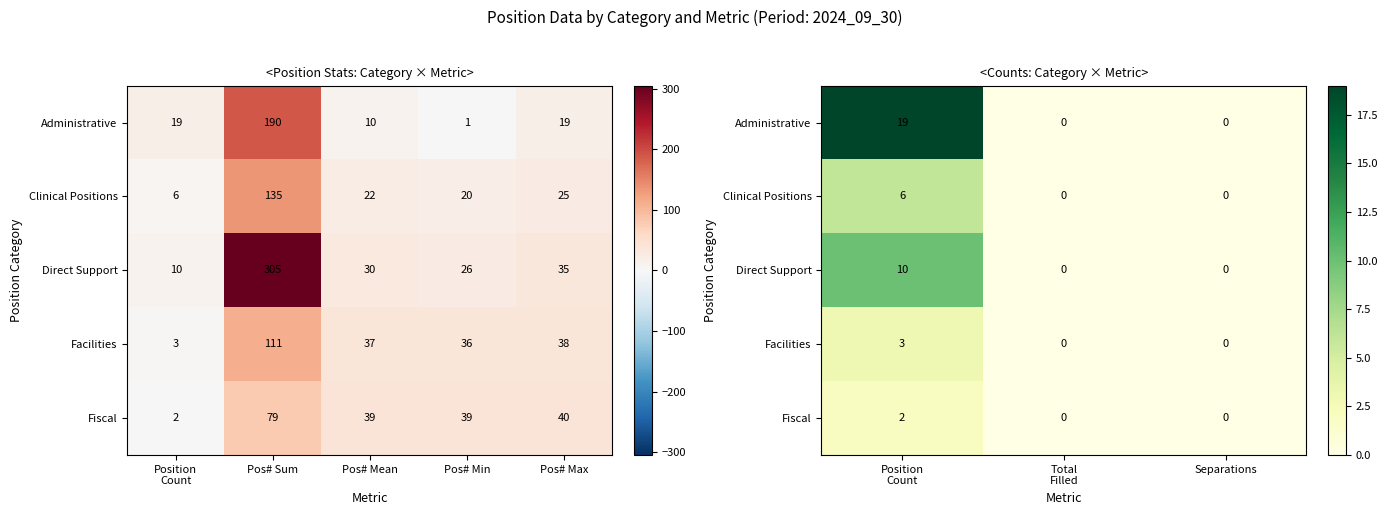

What is the highest value of the Clinical Positions series?

6